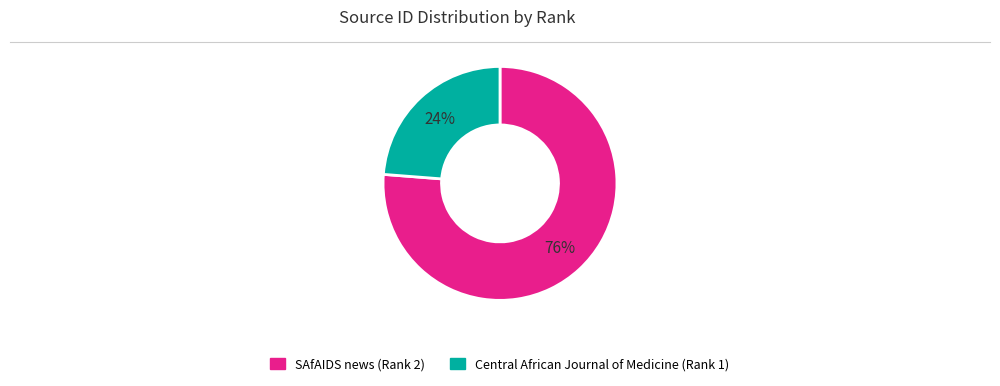

Is the sum of SAfAIDS news (Rank 2) and Central African Journal of Medicine (Rank 1) greater than half?

Yes